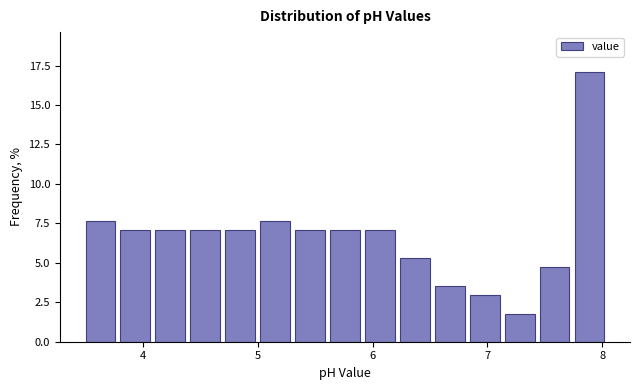

Around what value on the x-axis is the tallest bar? Give the approximate position of its centre, as read against the axis.

7.9